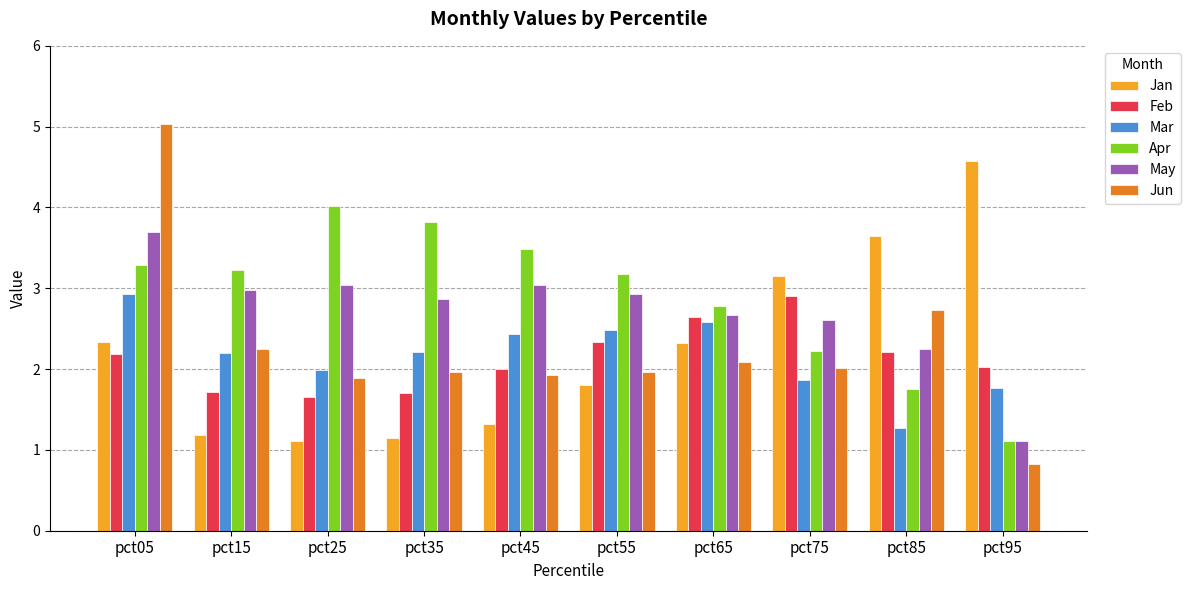

What is the difference between the second highest and minimum values in the Jun series?

1.9